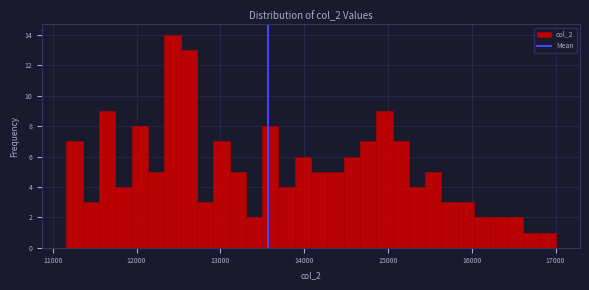

Read against the x-axis, roughly where is the centre of the tallest bar?

12400